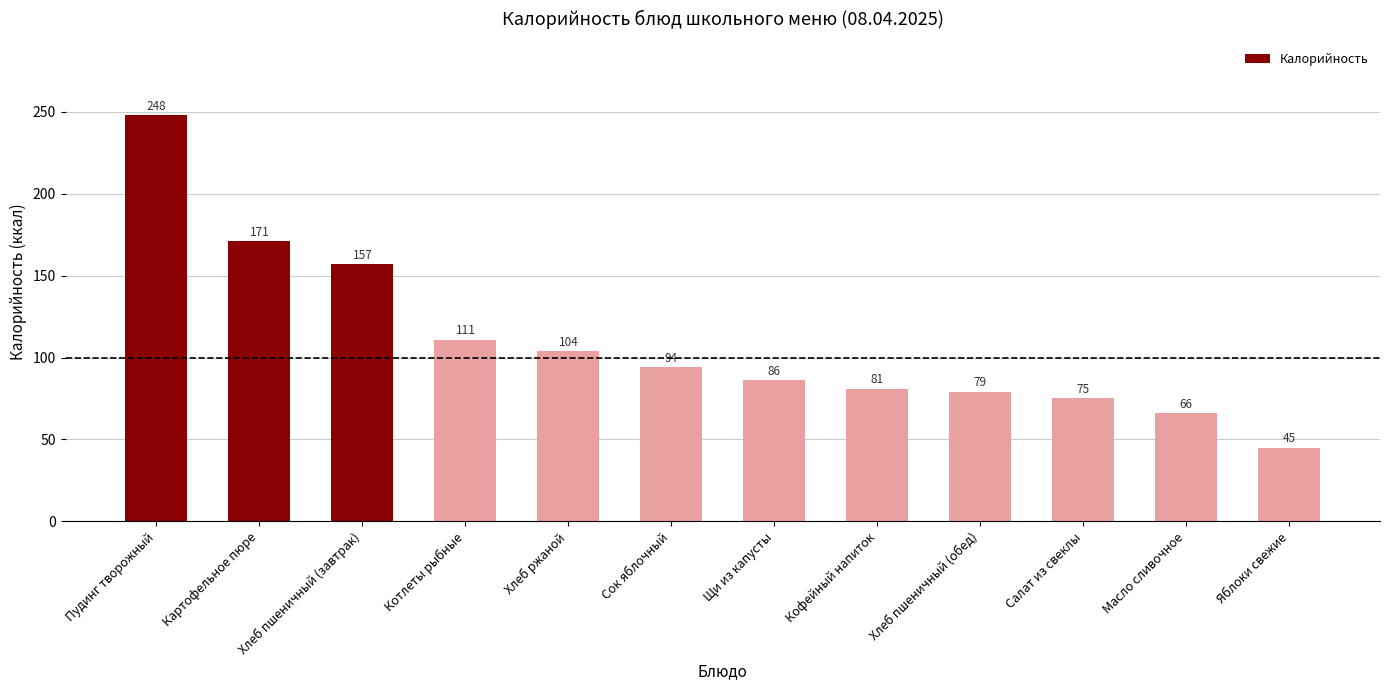

List the labels in order of value, smallest first.

Яблоки свежие, Масло сливочное, Салат из свеклы, Хлеб пшеничный (обед), Кофейный напиток, Щи из капусты, Сок яблочный, Хлеб ржаной, Котлеты рыбные, Хлеб пшеничный (завтрак), Картофельное пюре, Пудинг творожный